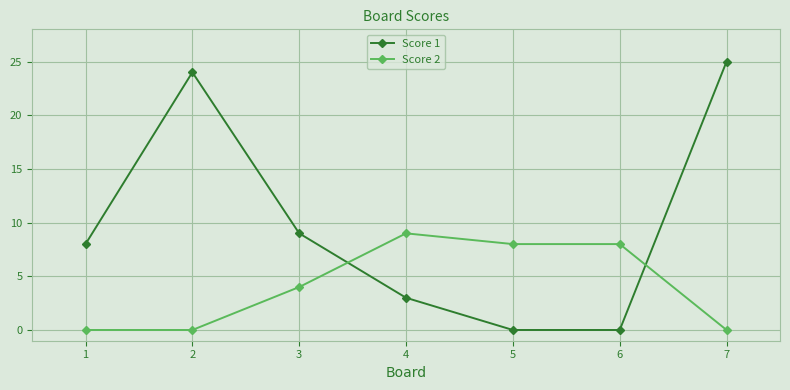

Which category has the highest value in the Score 2 series?

4